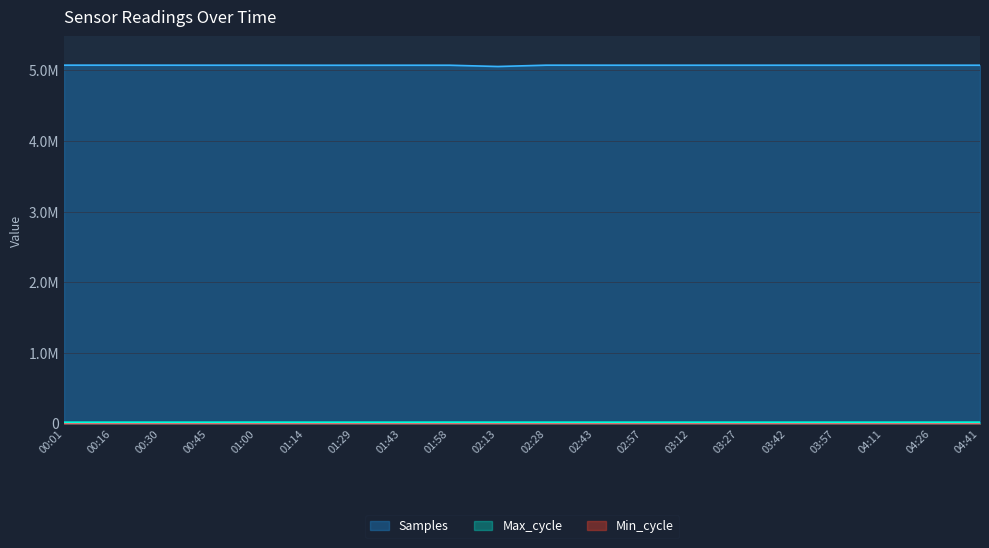

How many data points in Max_cycle are above 19923?

9